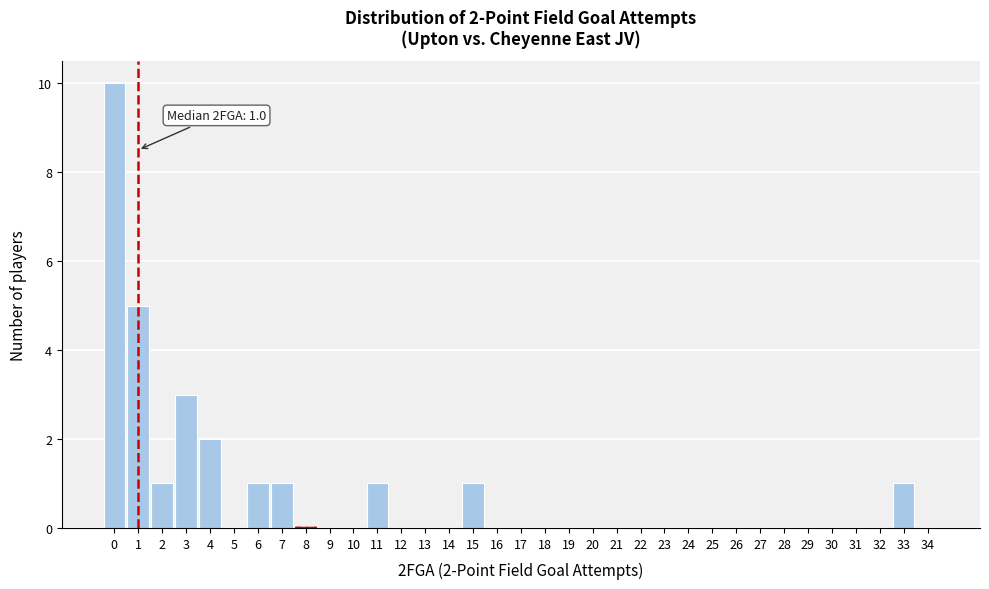

Which range on the x-axis has the tallest bar?

-0.5 to 0.5